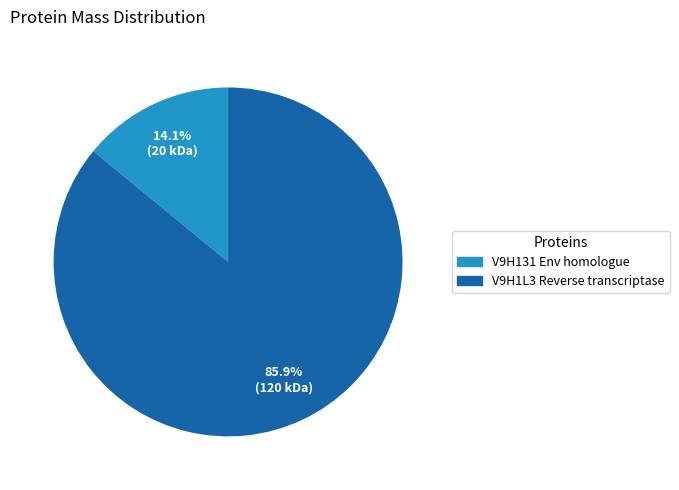

How many slices are in this pie chart?

2